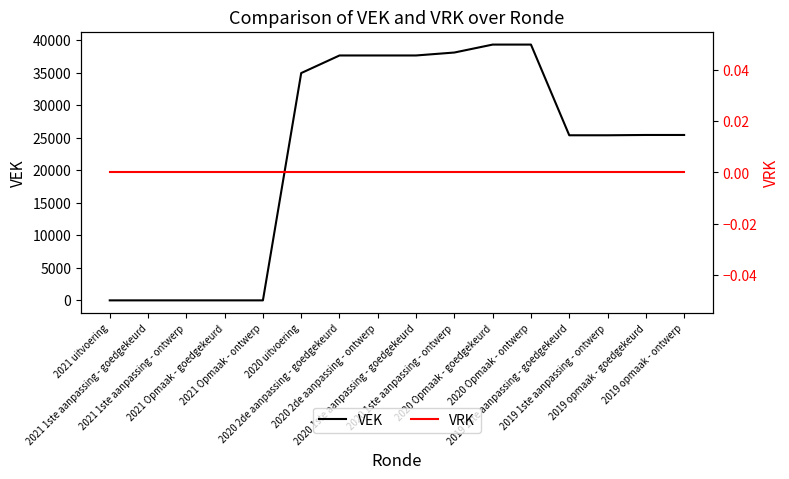

The value of VEK at 2020 2de aanpassing - ontwerp is 37659. True or false?

True